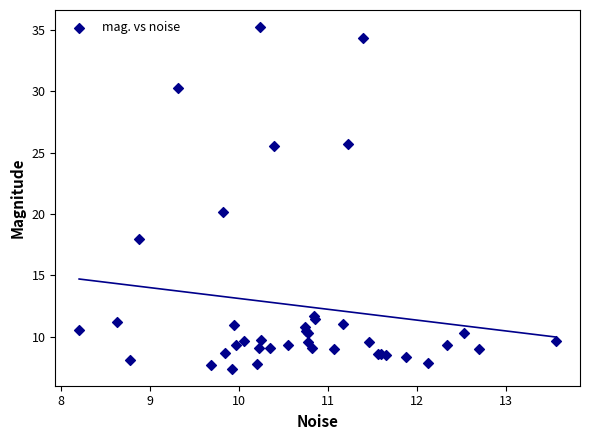

What Y value in the scatter plot is closest to 21?

20.2